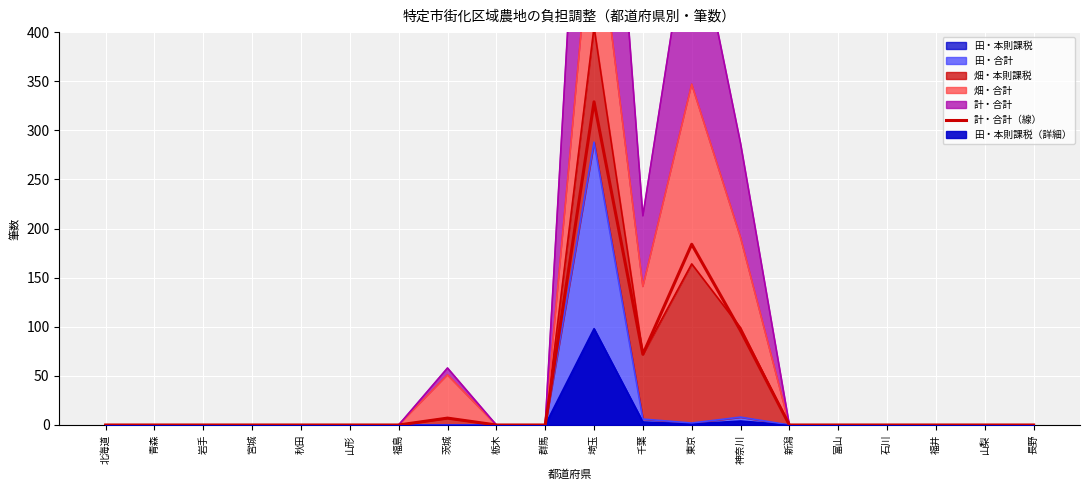

Where is the data nearest to the value 164?

東京